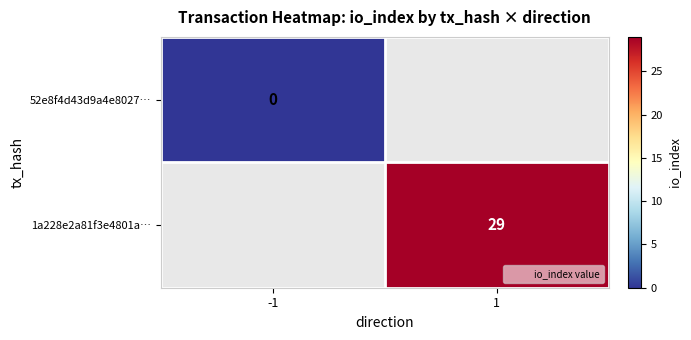

How many positive values does the 1a228e2a81f3e4801a… series have?

1